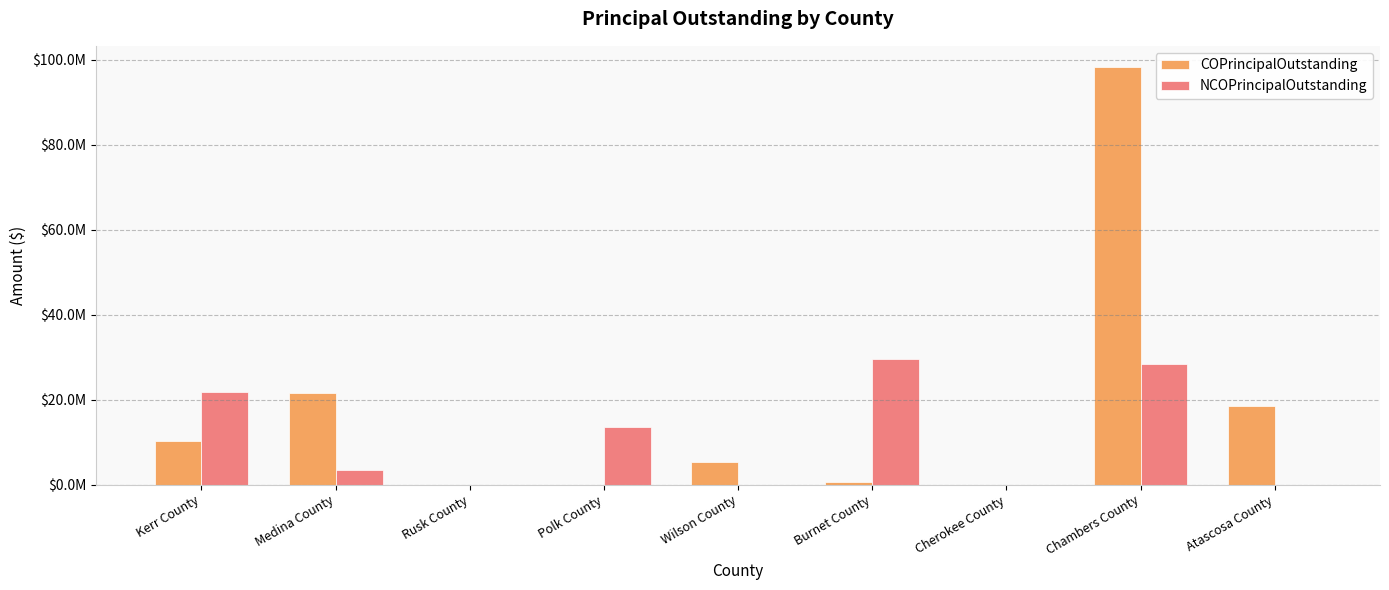

Are the bars grouped side by side (vs. stacked)?

Yes